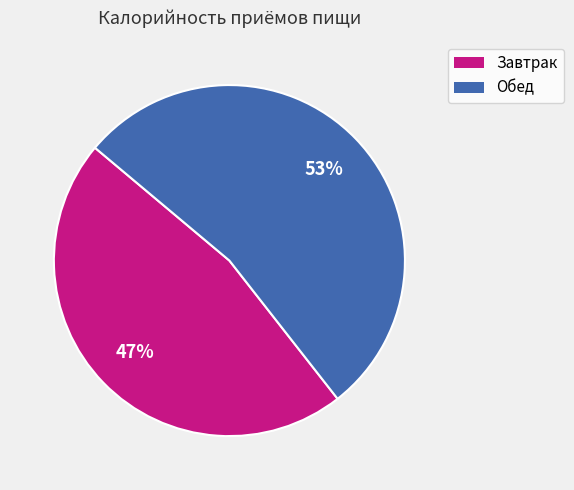

What is the majority slice?

Обед